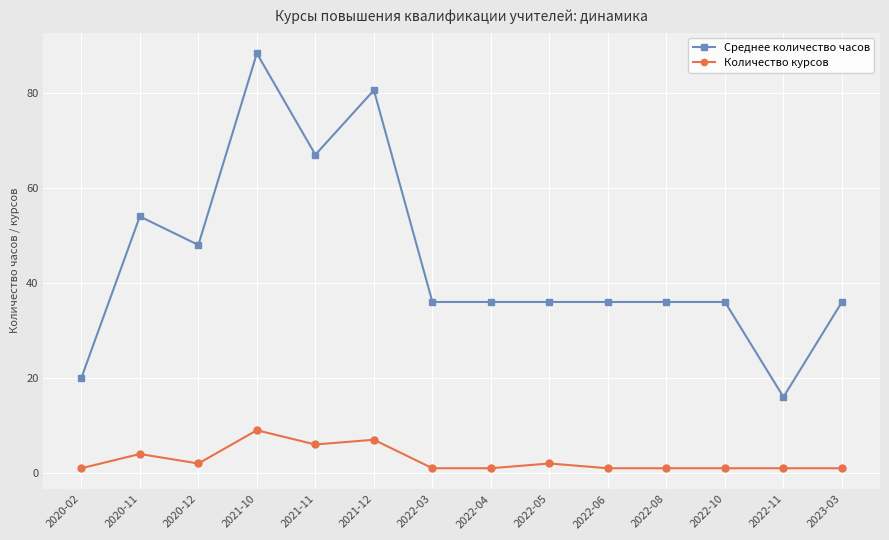

Is this an area chart (filled region under the line)?

No